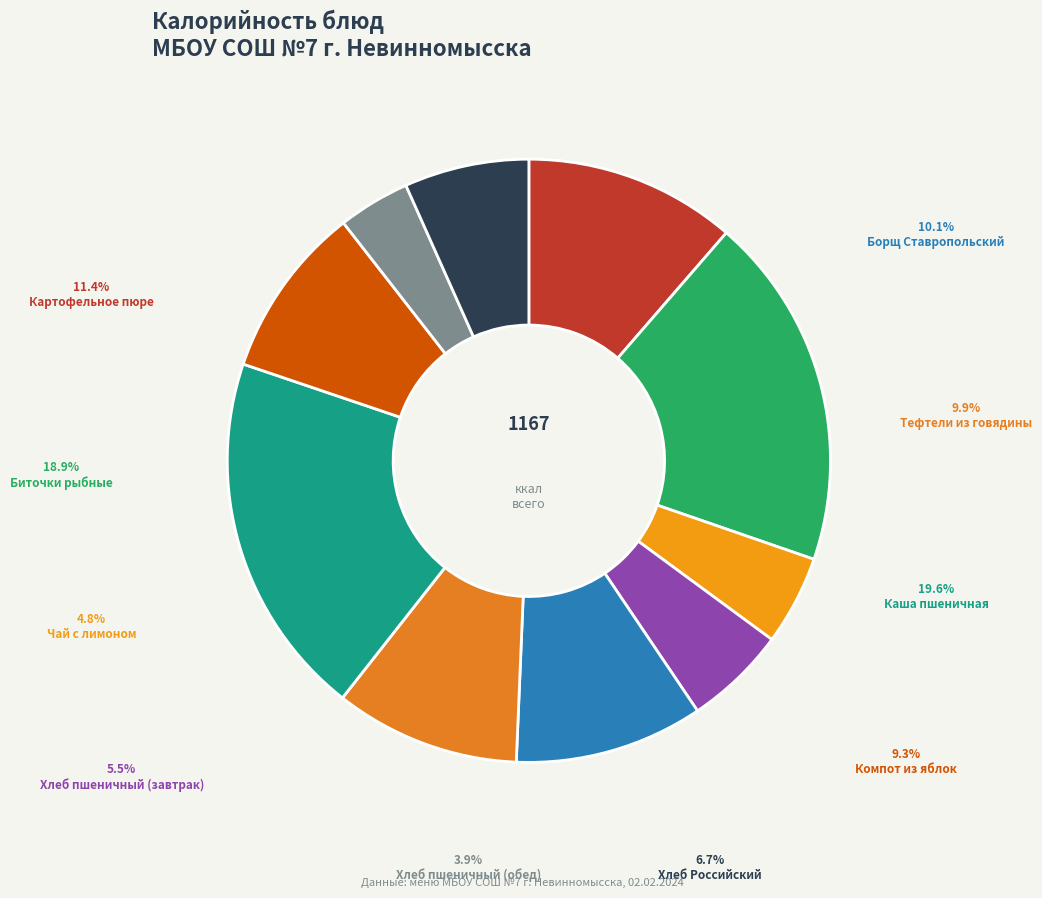

True or false: Картофельное пюре accounts for 11% of the total.

True